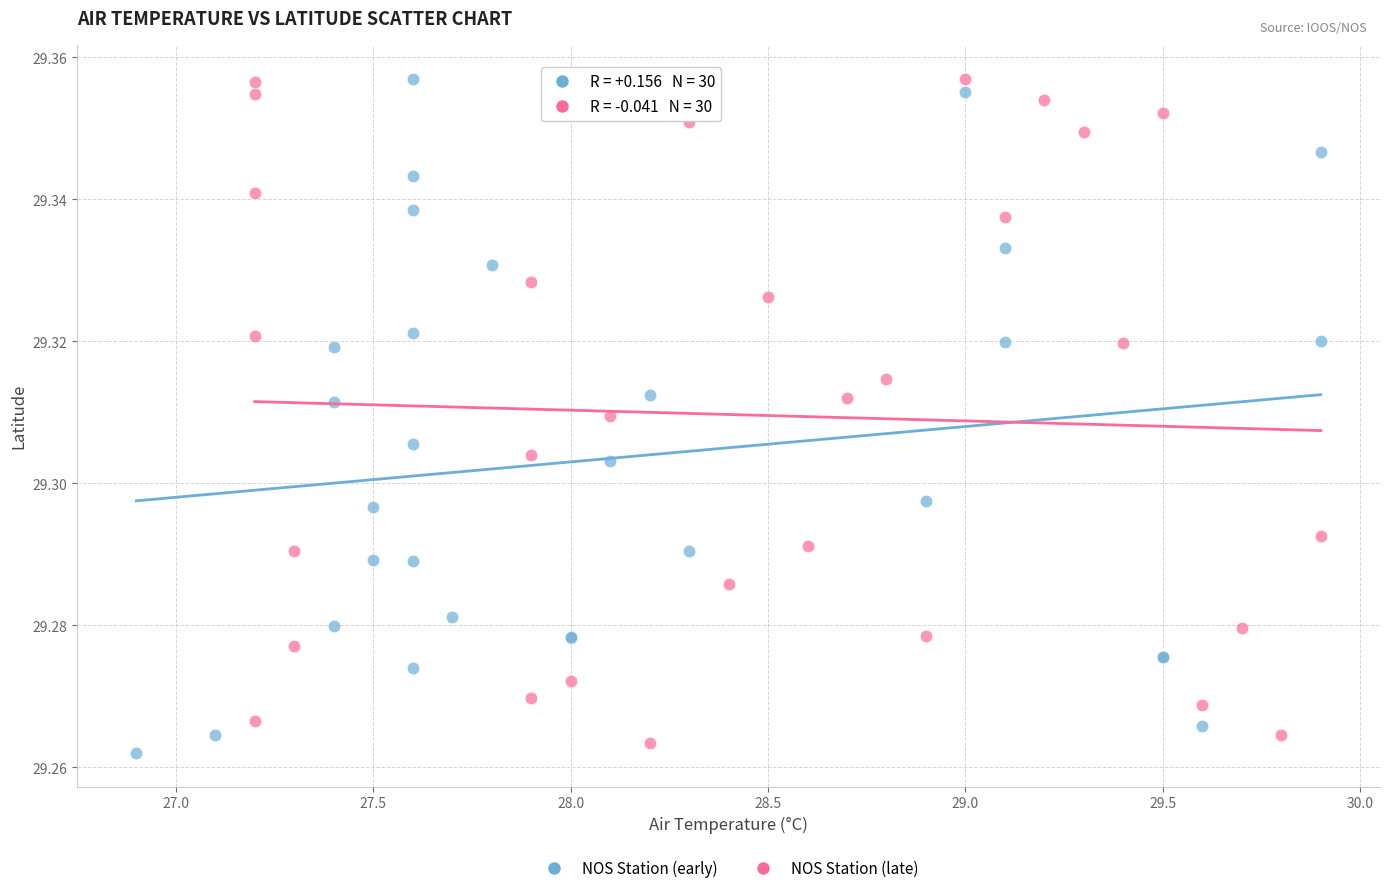

What are all the series names shown in the legend?

NOS Station (early), NOS Station (late)